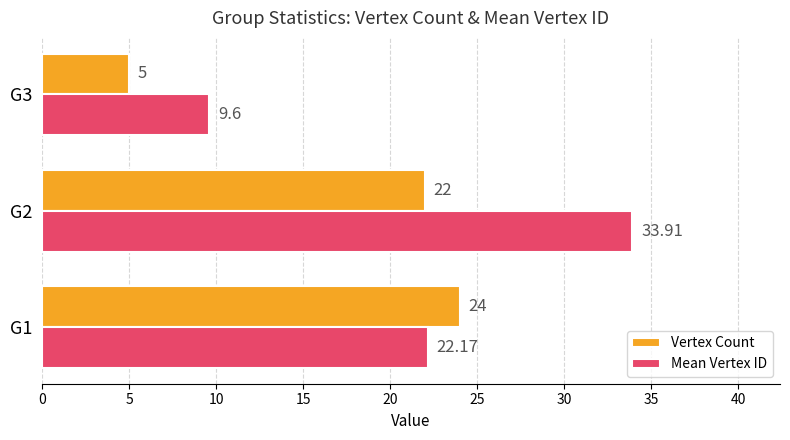

How many data points in Vertex Count are less than 22?

1